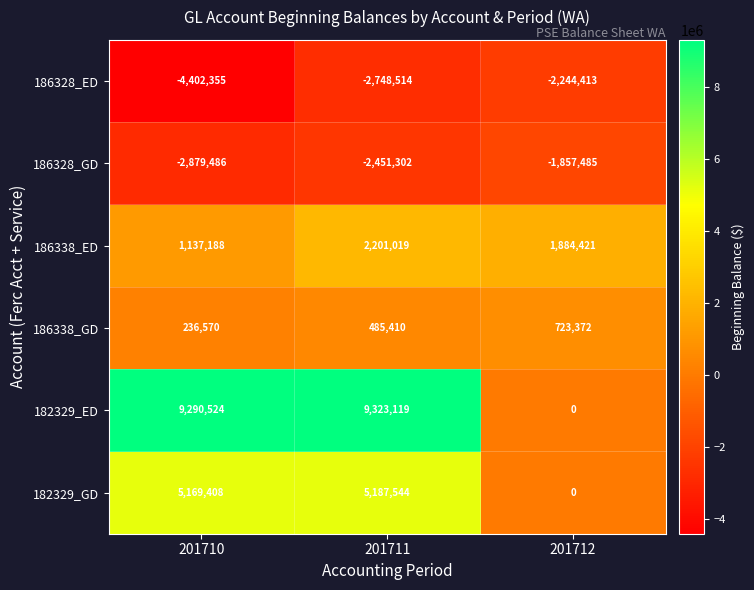

Which series has the largest total across all categories?

182329_ED